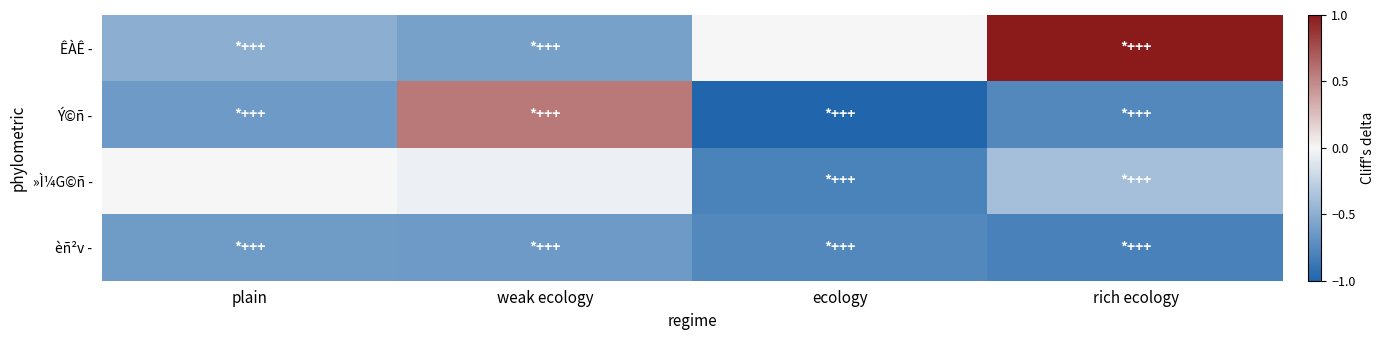

How many data points does each series have?

4